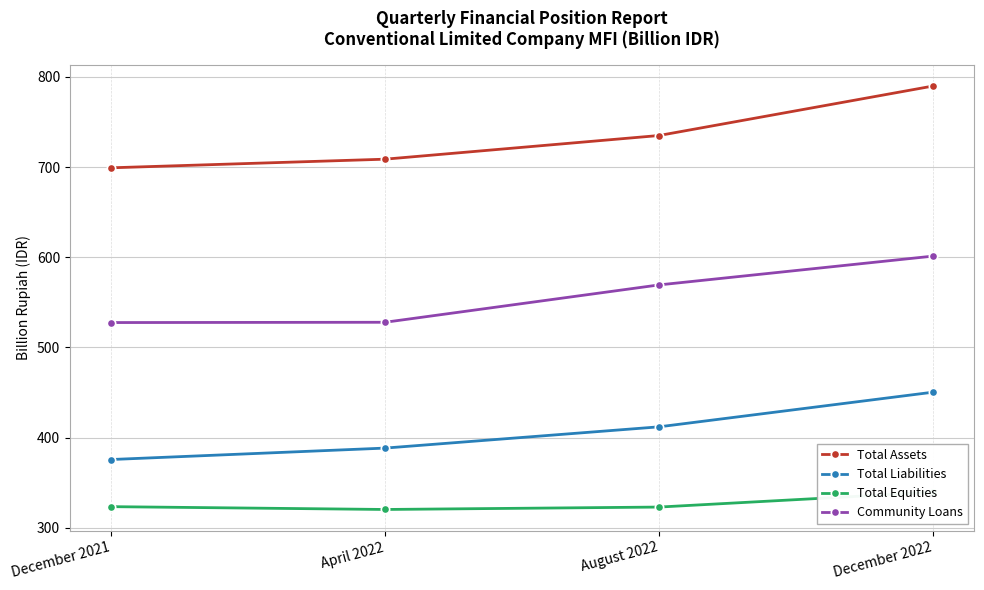

True or false: Total Liabilities and Total Assets intersect in this chart.

False